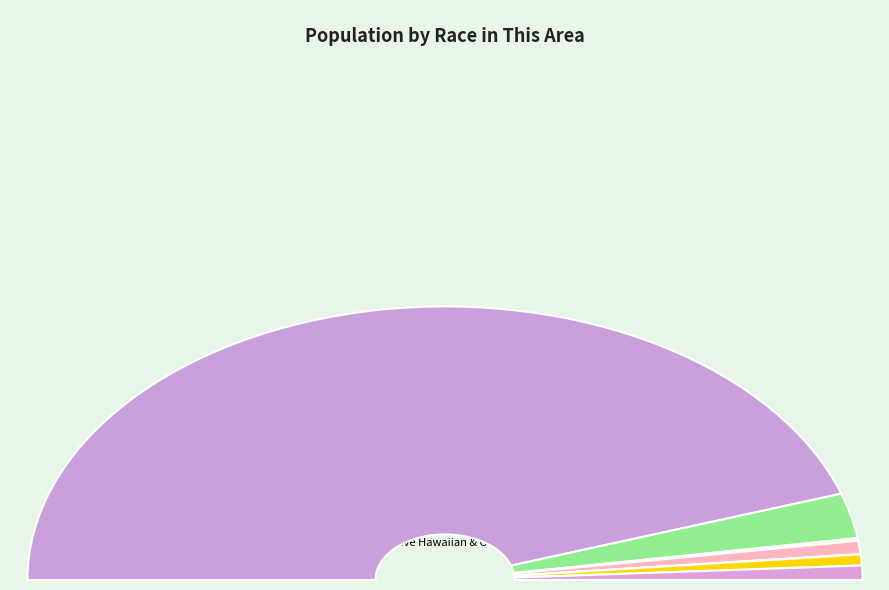

Is it true that Black or African American alone is 1% of the pie?

False